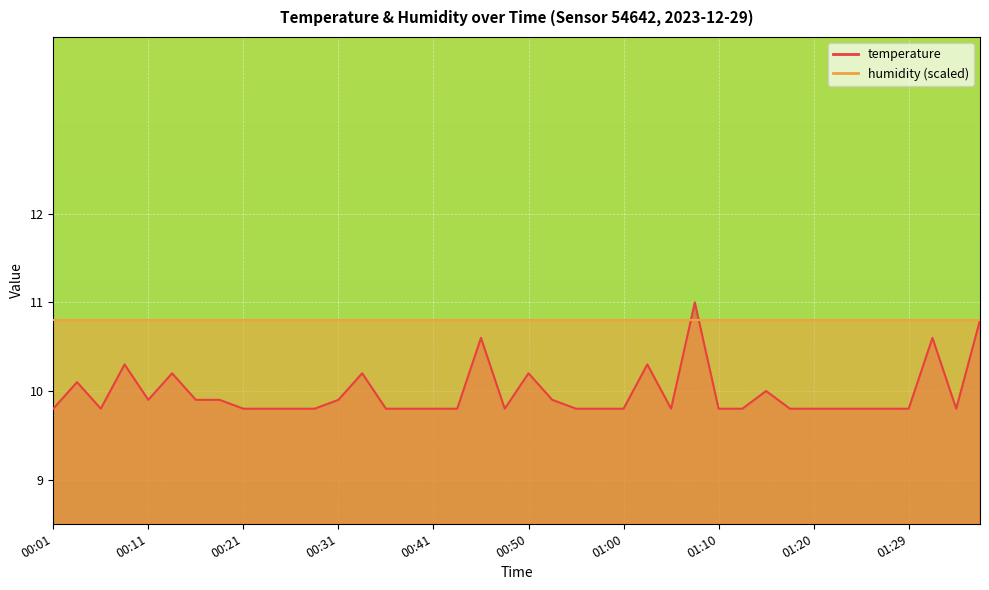

Between 00:53 and 00:24, which is larger?

00:53